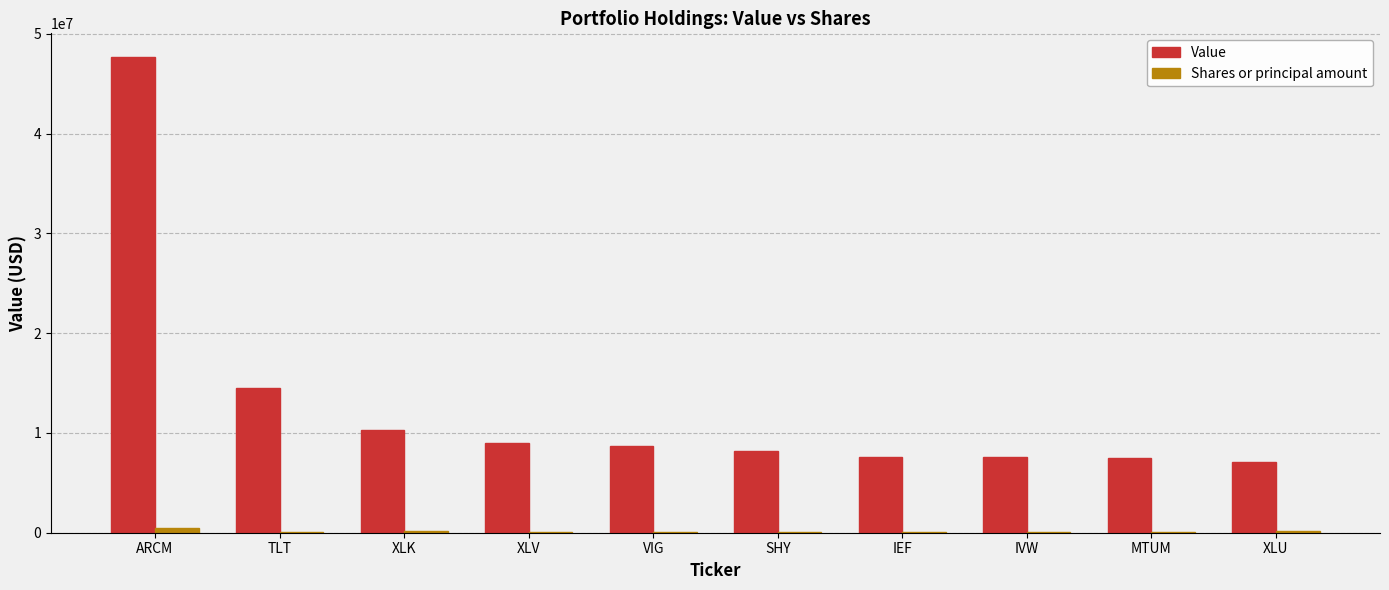

Are the bars grouped side by side (vs. stacked)?

Yes